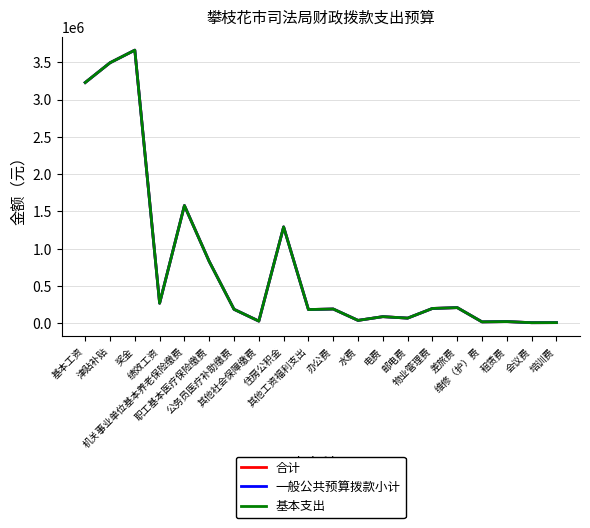

What is the highest value of the 一般公共预算拨款小计 series?

3662016.0